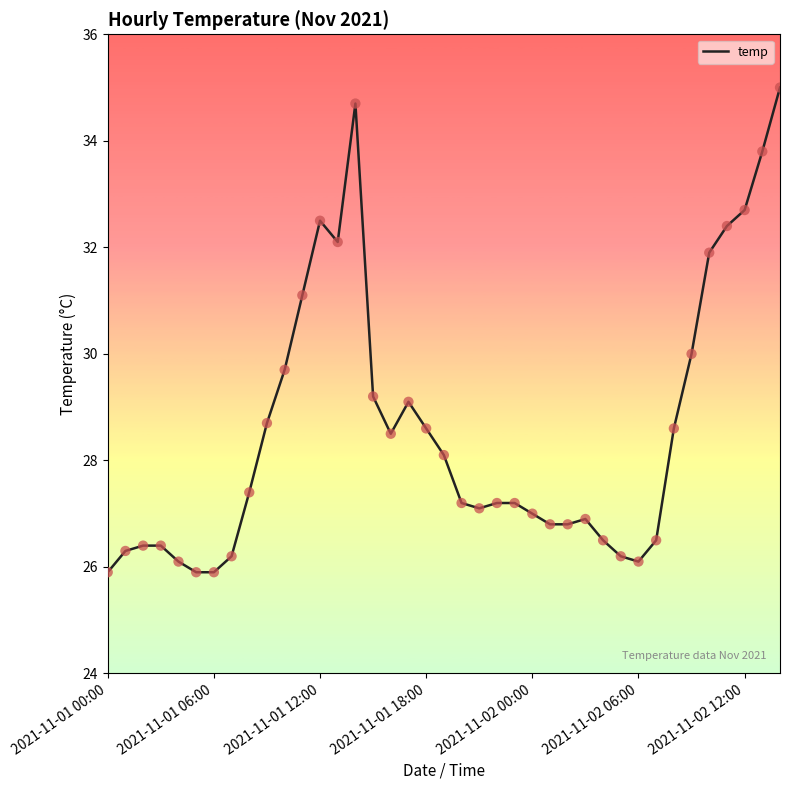

What is the maximum value shown in the chart?

35.0